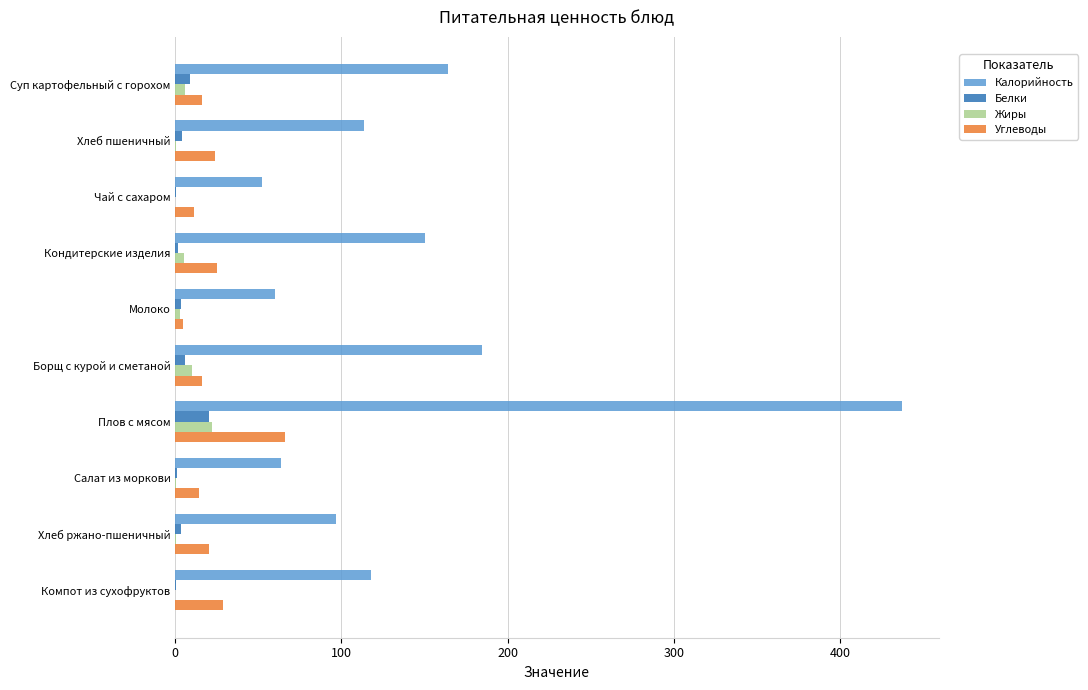

The Калорийность series shows 96.5 at Хлеб ржано-пшеничный. True or false?

True